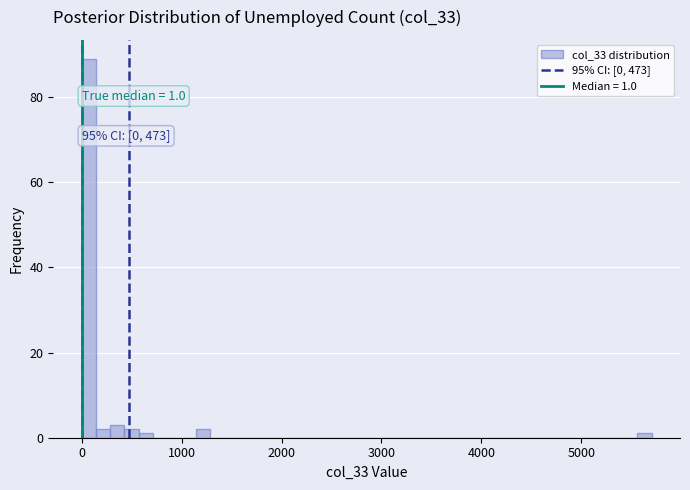

Read against the x-axis, roughly where is the centre of the tallest bar?

100